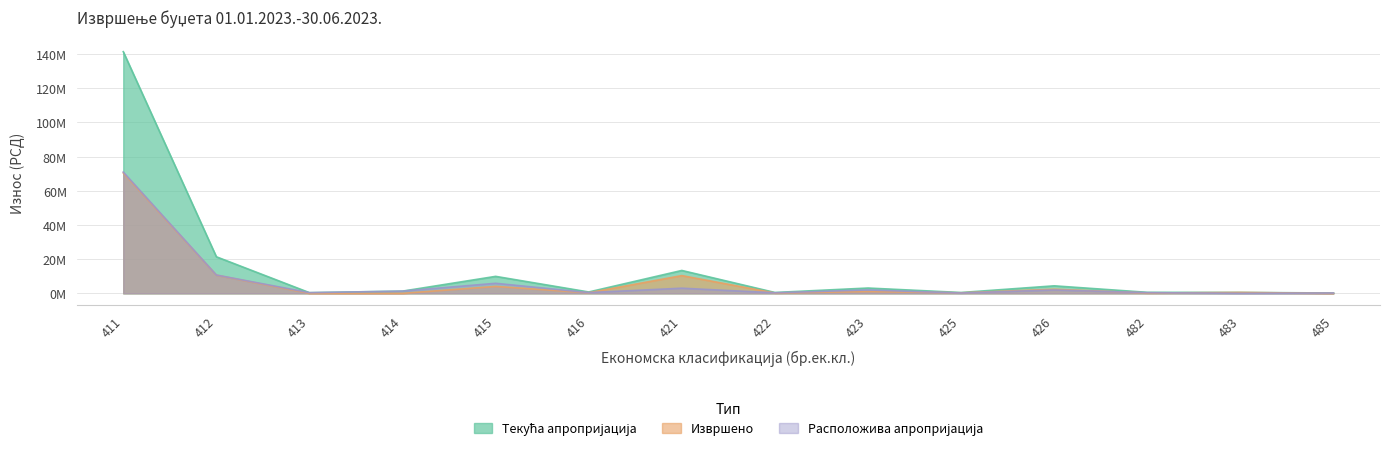

At which category is the sum across all series the highest?

411